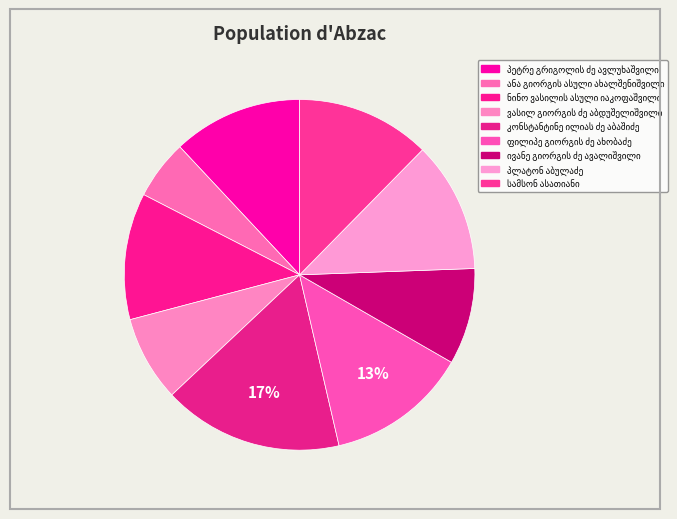

Count the number of slices in the pie.

9